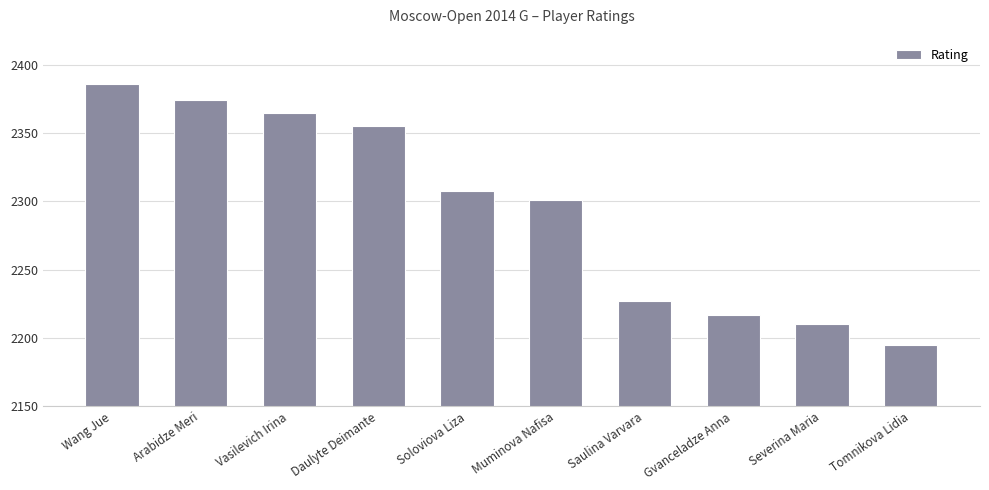

Rank the categories by value from highest to lowest.

Wang Jue, Arabidze Meri, Vasilevich Irina, Daulyte Deimante, Soloviova Liza, Muminova Nafisa, Saulina Varvara, Gvanceladze Anna, Severina Maria, Tomnikova Lidia